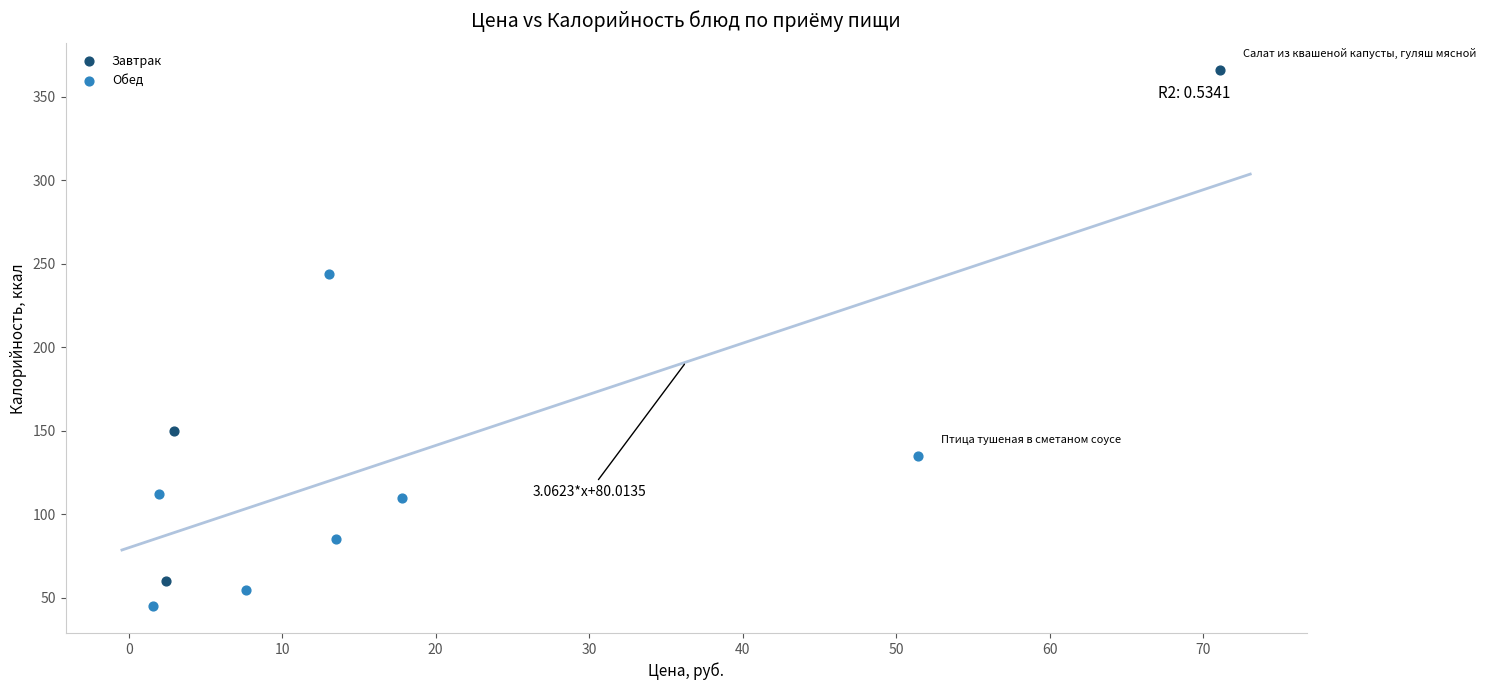

Which series contains the lowest Y value?

Обед